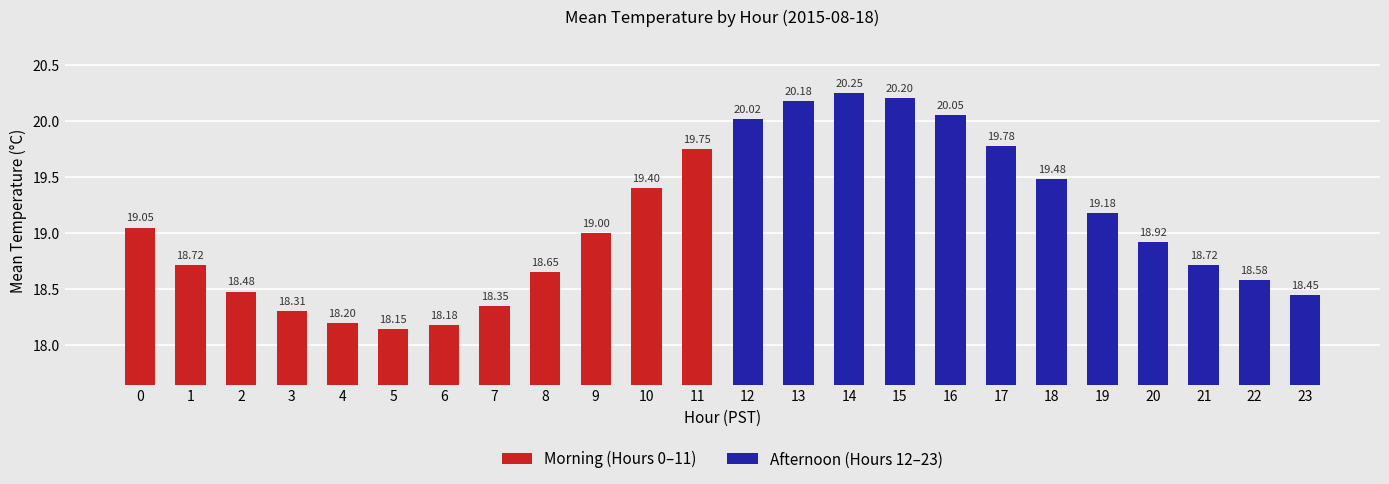

Which series changed the most between 8 and 10?

Morning (Hours 0–11)